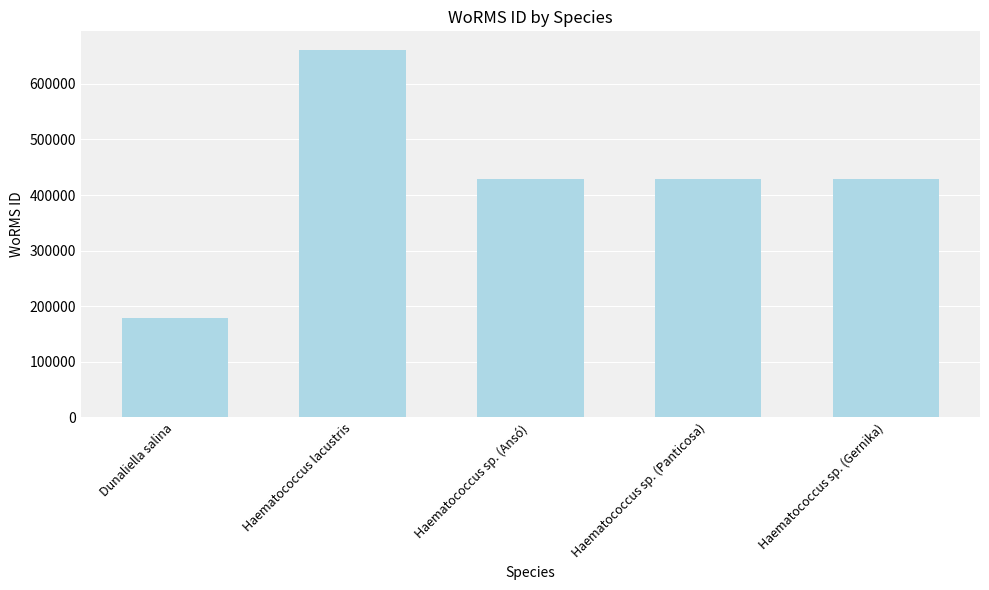

Approximately how many times larger is the value at Haematococcus lacustris compared to Haematococcus sp. (Gernika)?

1.5